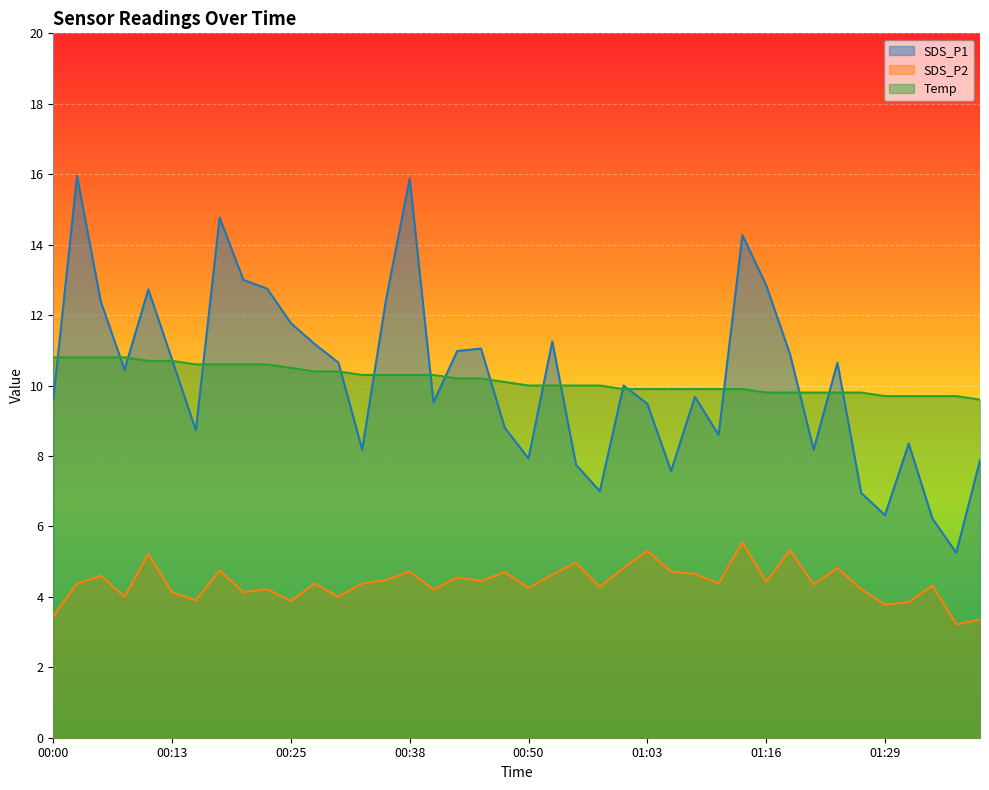

True or false: SDS_P2 has a value of 2.9 at 00:23.

False